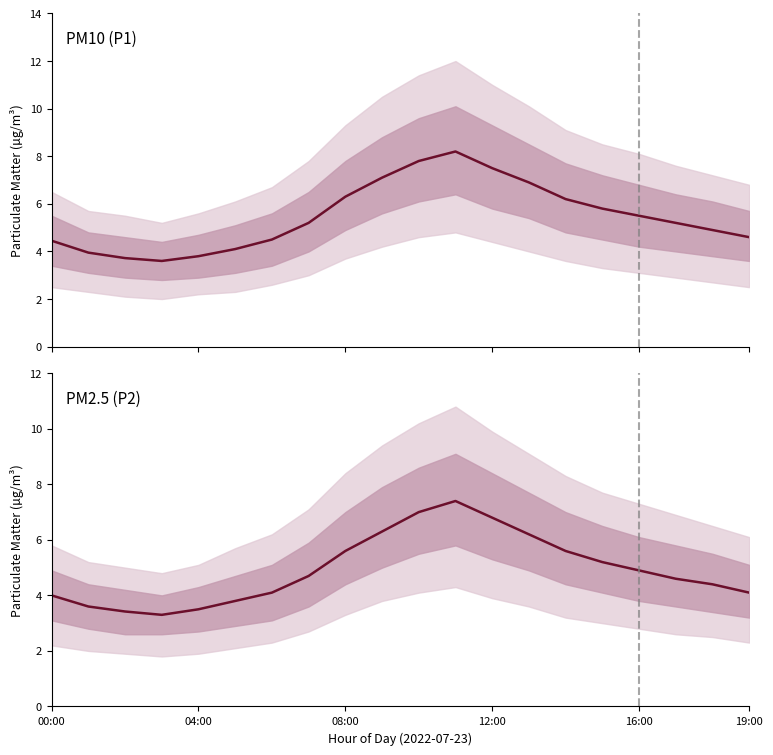

The P1 series shows 4.0 at 04:00. True or false?

True